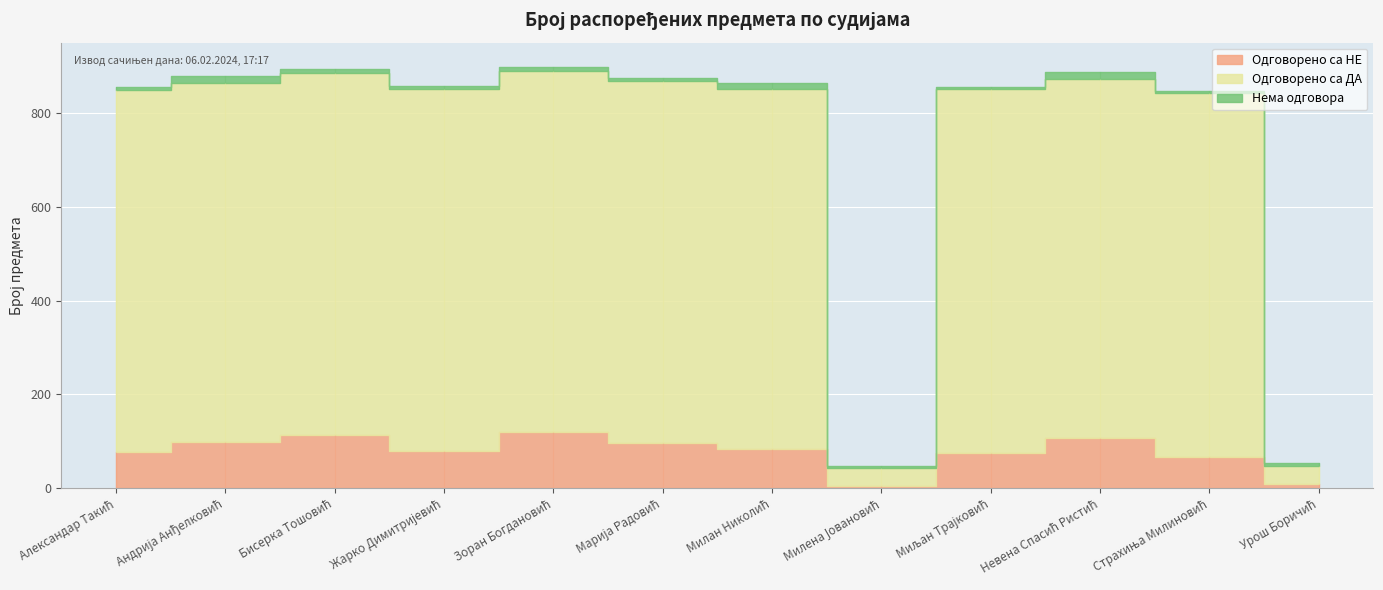

Which has a higher value, Александар Такић or Зоран Богдановић?

Зоран Богдановић